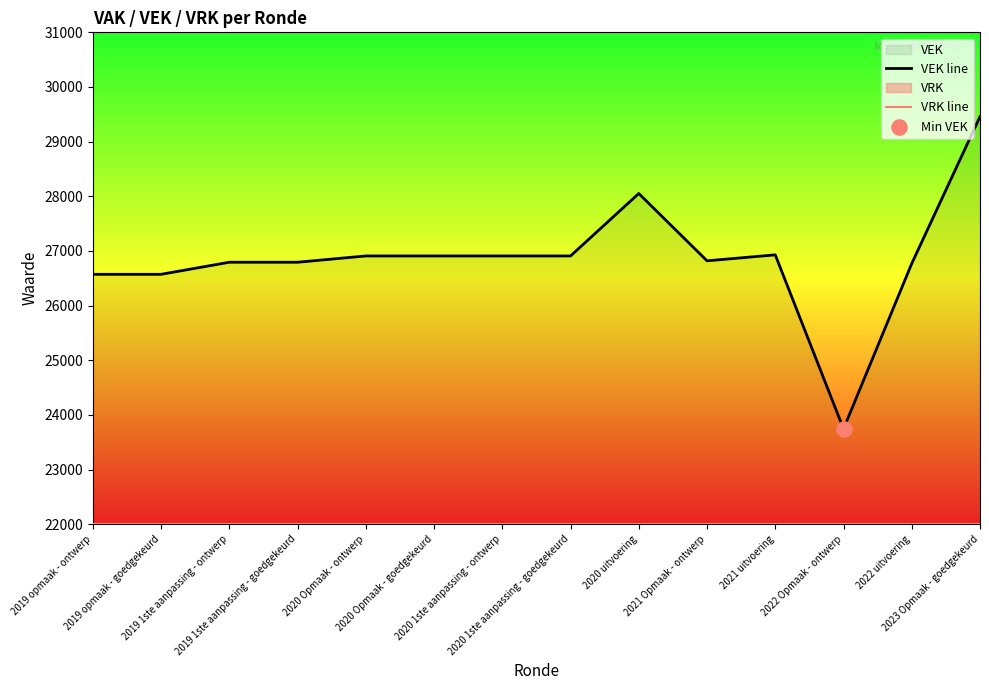

Which series has the largest total across all categories?

VEK line